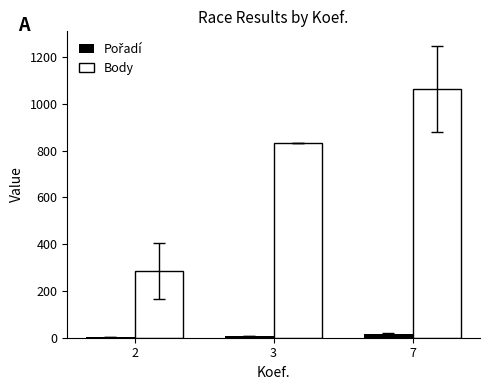

What is the greatest value displayed?

1064.0